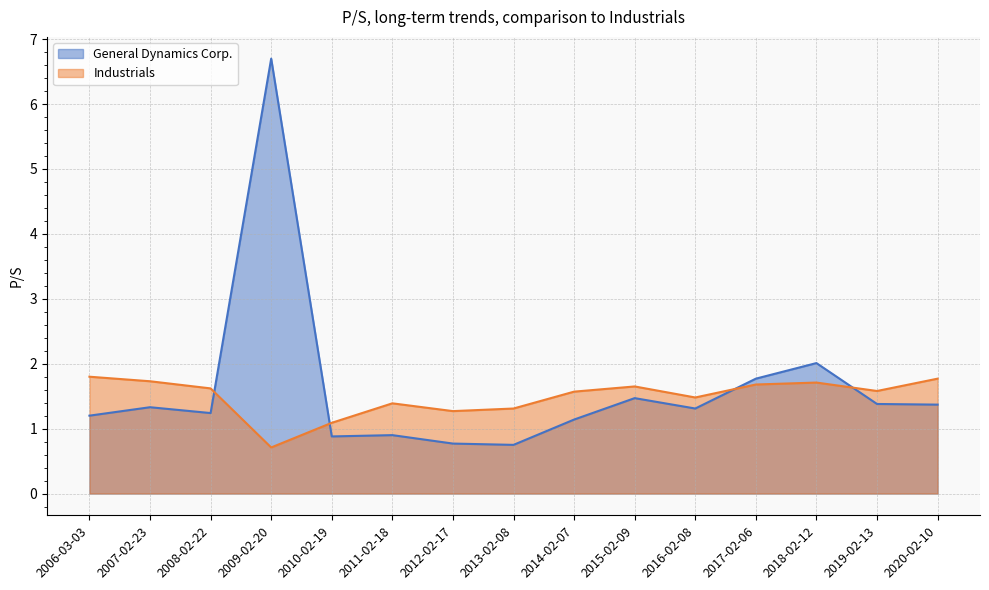

What is the label of the 10th point from the right?

2011-02-18